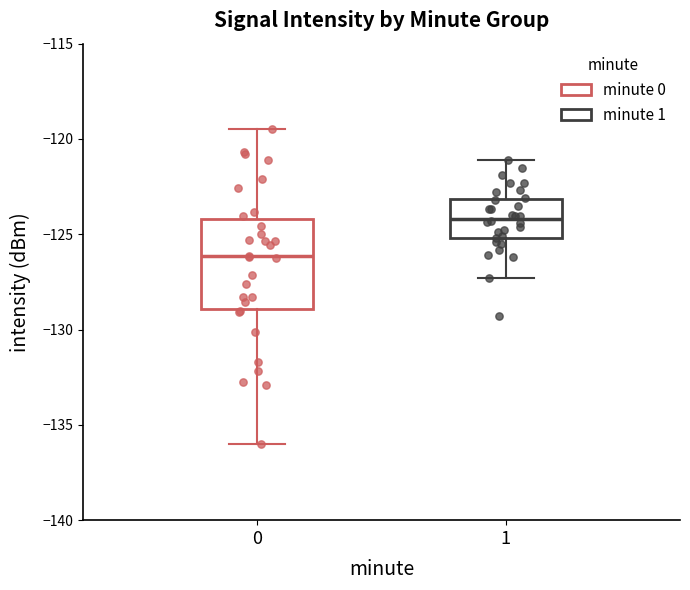

Where does the lower whisker of the box at x = 1 end on the y-axis? The values are not printed on the chart, so give them approximately, as read against the axis.

-127.5